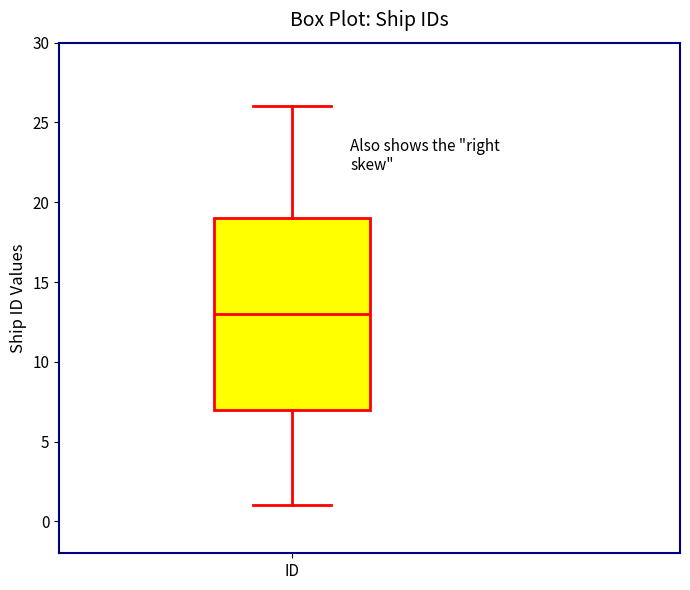

Where does the upper whisker of the box for ID end on the y-axis? The values are not printed on the chart, so give them approximately, as read against the axis.

26